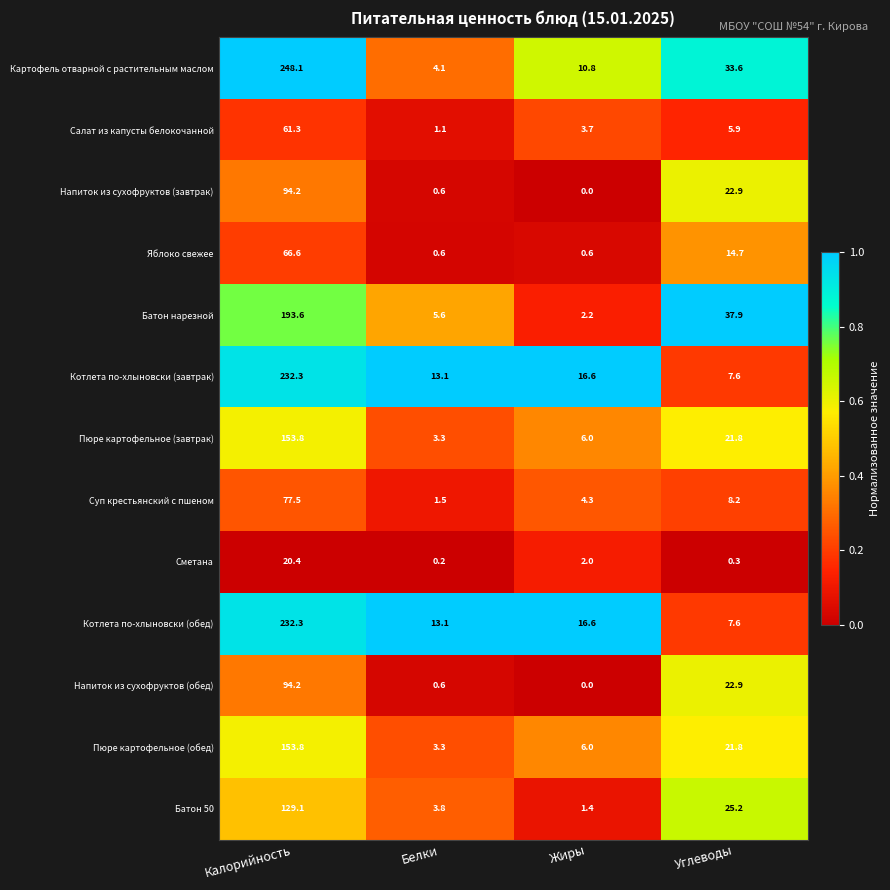

What is the lowest value of the Батон нарезной series?

2.2